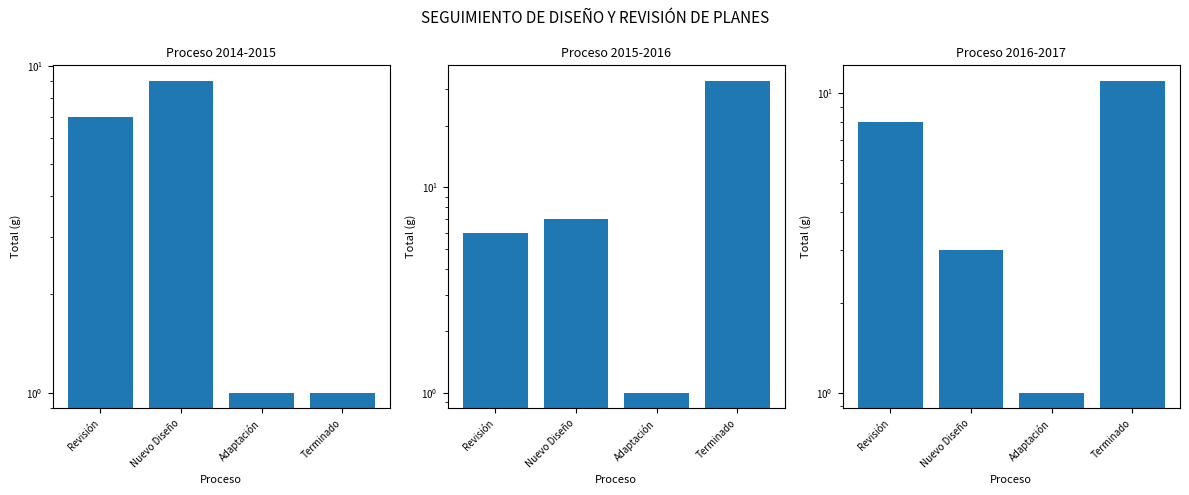

How many series are shown in this chart?

3